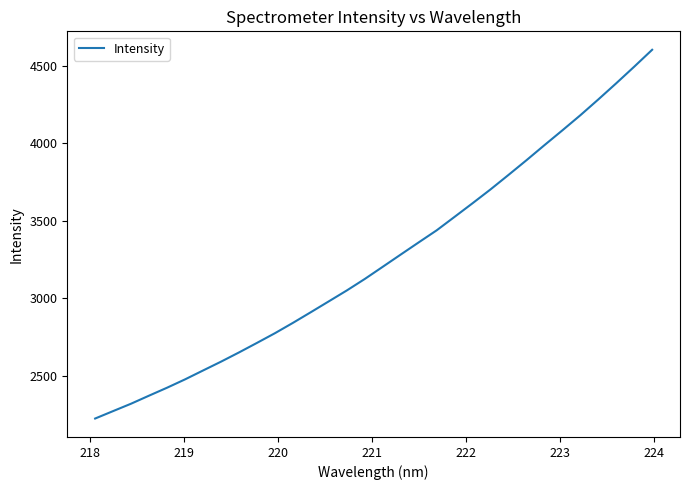

What is the smallest value displayed?

2222.9